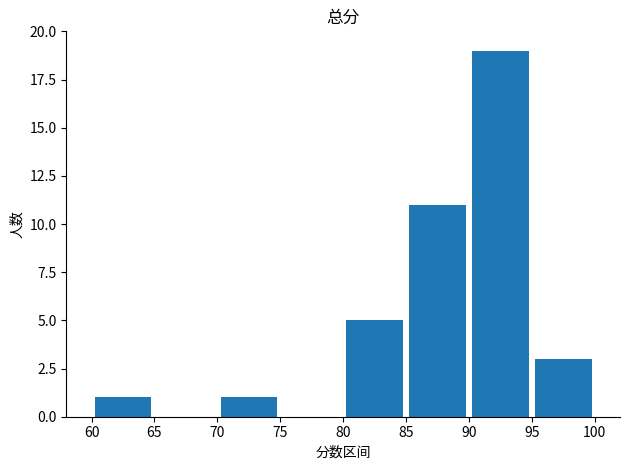

What is the sum of all values?

40